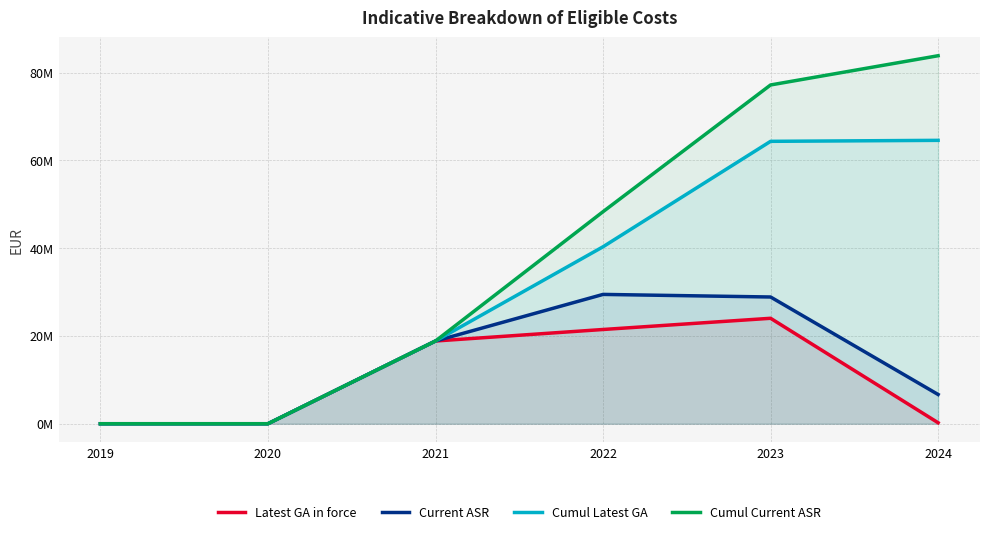

How many lines are shown in the chart?

4